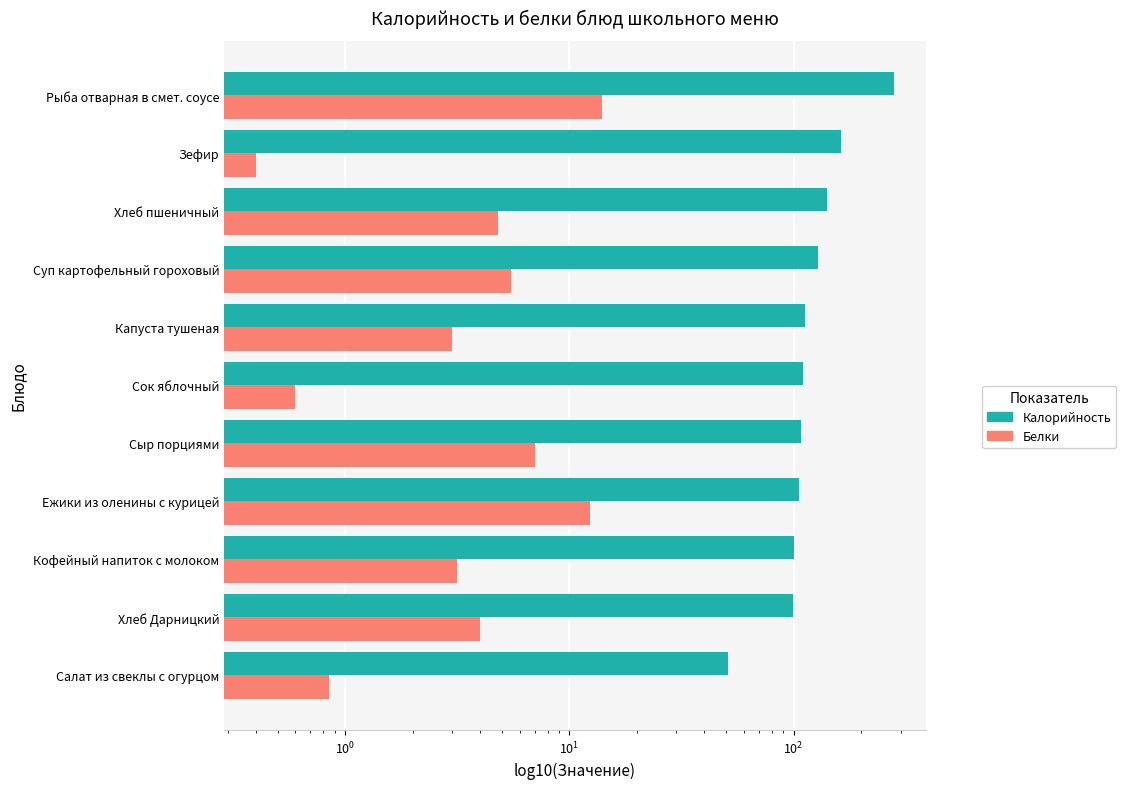

List the series in order of their peak value, lowest first.

Белки, Калорийность